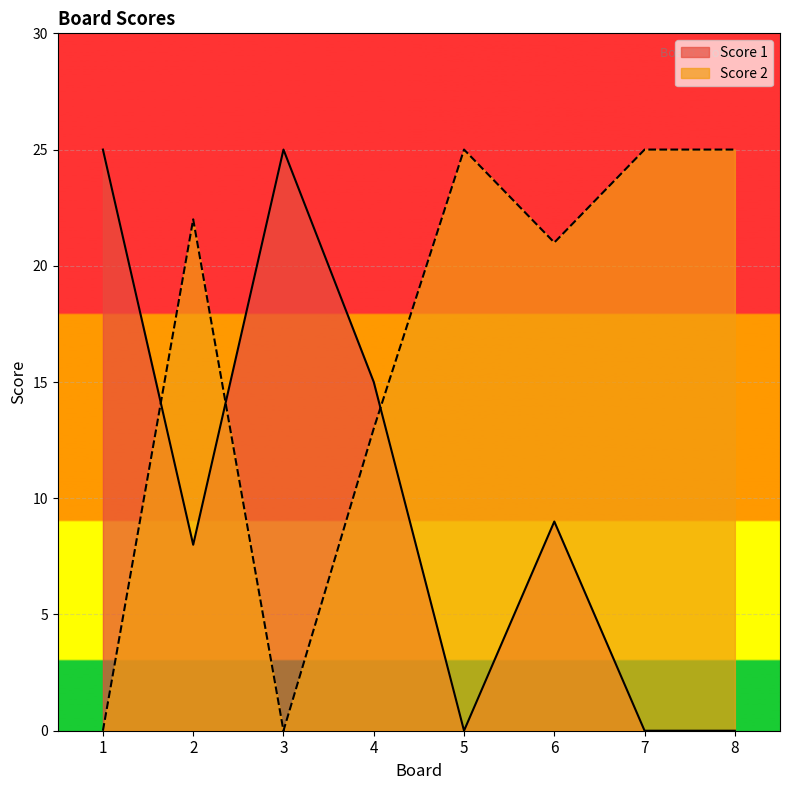

What is the maximum value for Score 2?

25